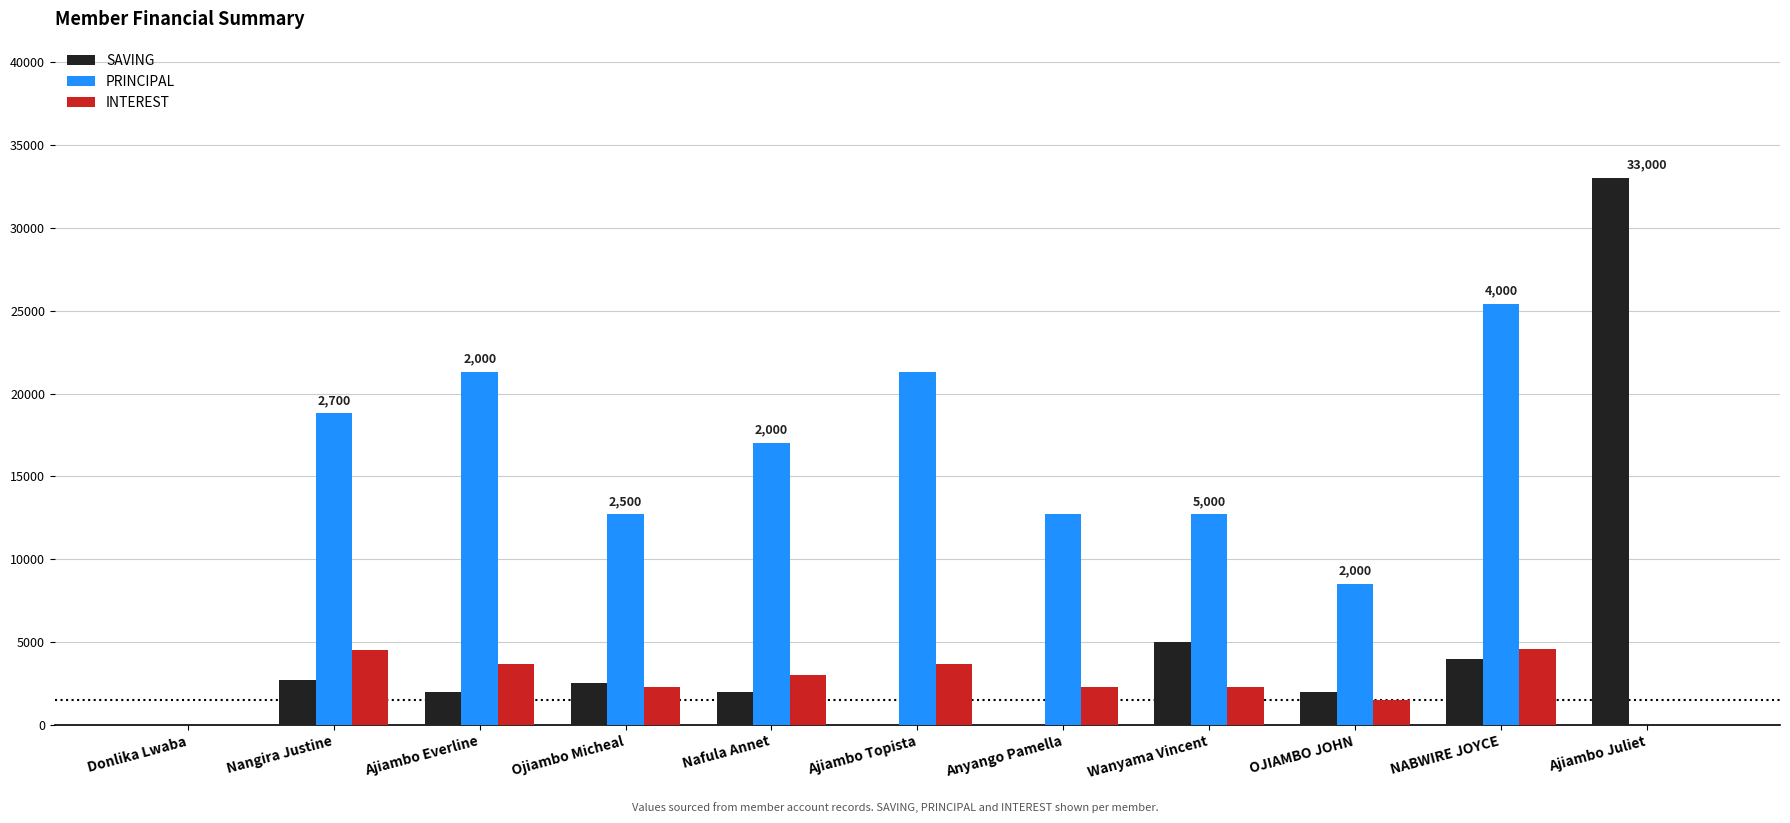

Which series changed the most between Donlika Lwaba and Wanyama Vincent?

PRINCIPAL